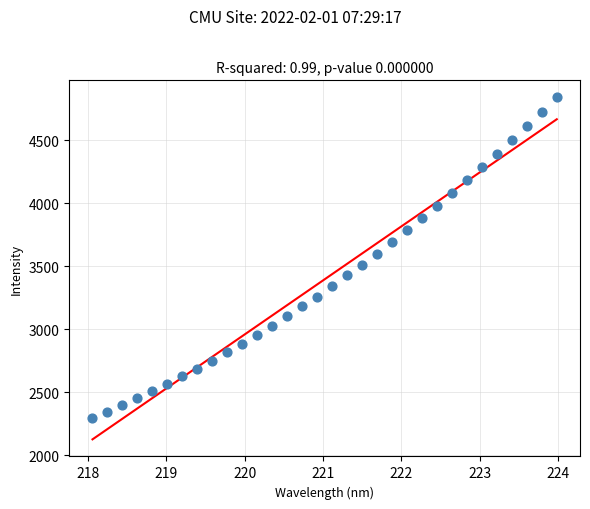

What is the range of Y values (max minus min)?

2545.4